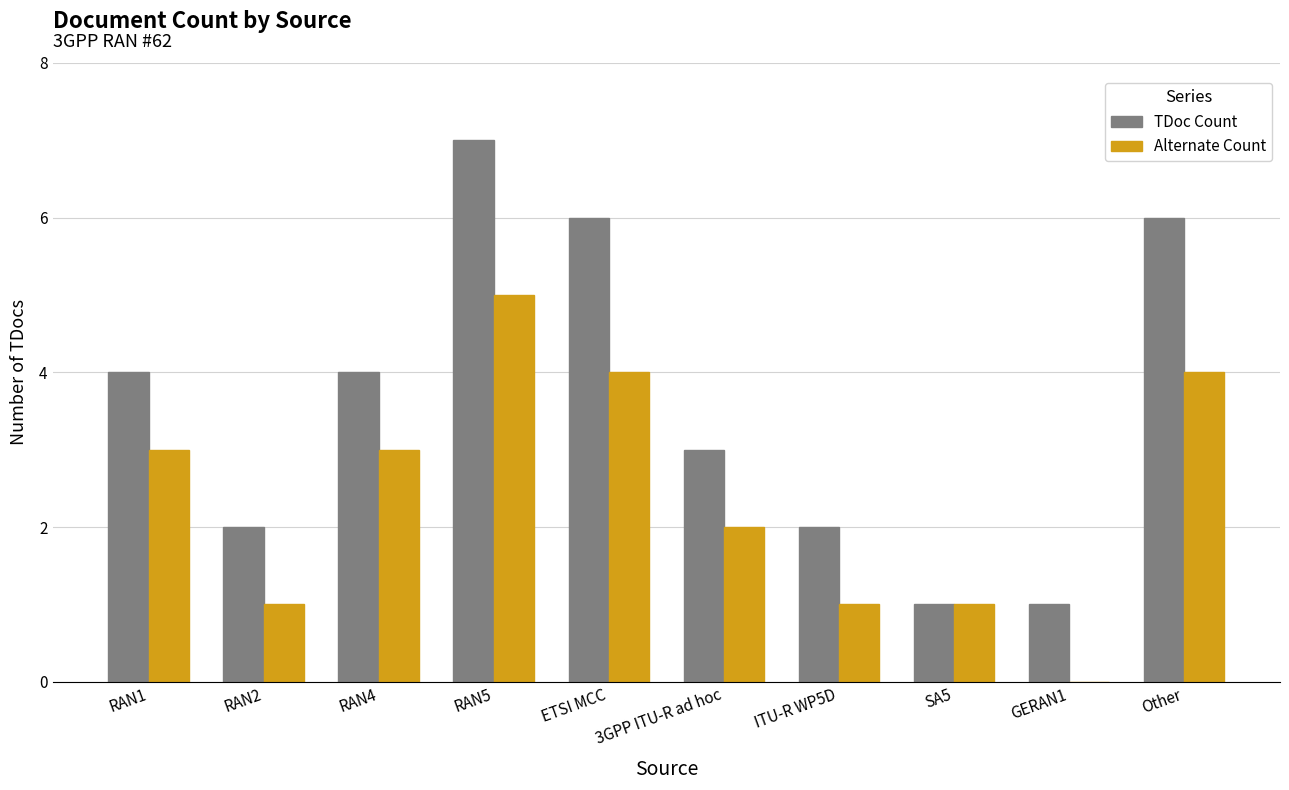

Reading left to right, list all the values displayed in this chart.

TDoc Count: 4	2	4	7	6	3	2	1	1	6
Alternate Count: 3	1	3	5	4	2	1	1	0	4